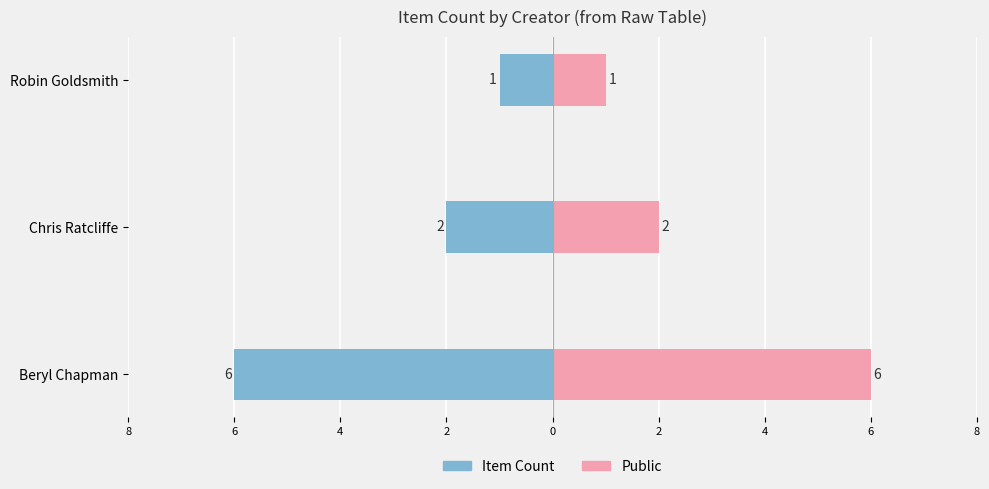

How many series are shown in this chart?

2